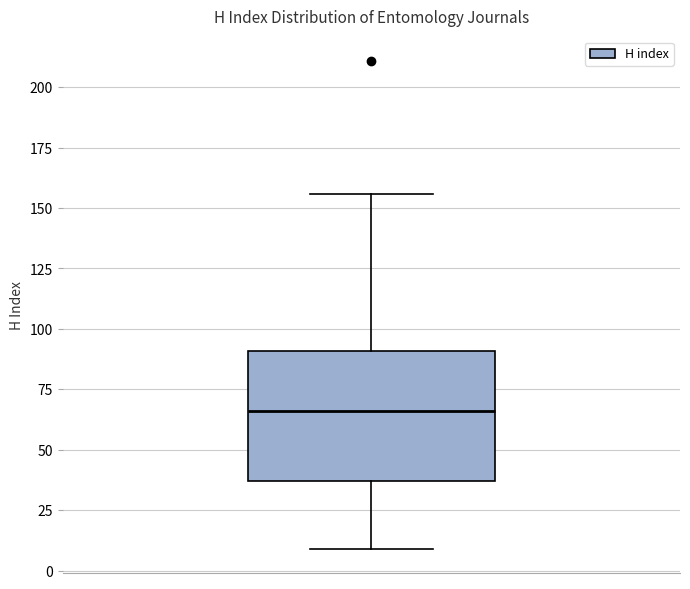

Where is the upper edge of the box on the y-axis? The values are not printed on the chart, so give them approximately, as read against the axis.

90